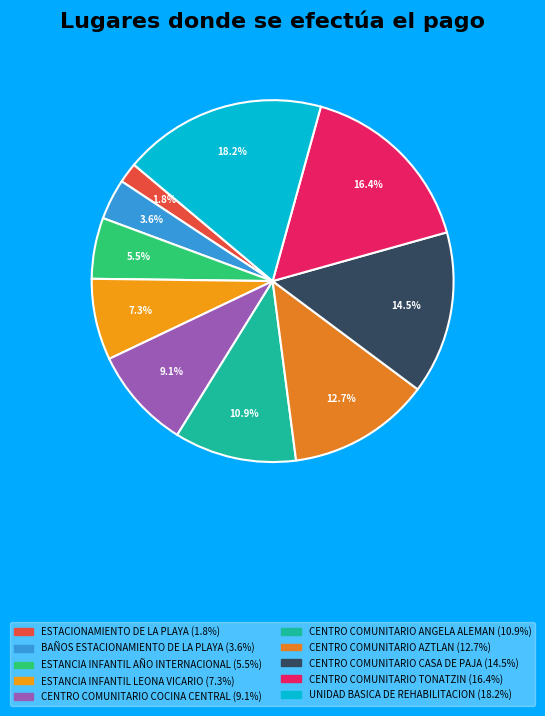

Which slice is the smallest?

ESTACIONAMIENTO DE LA PLAYA